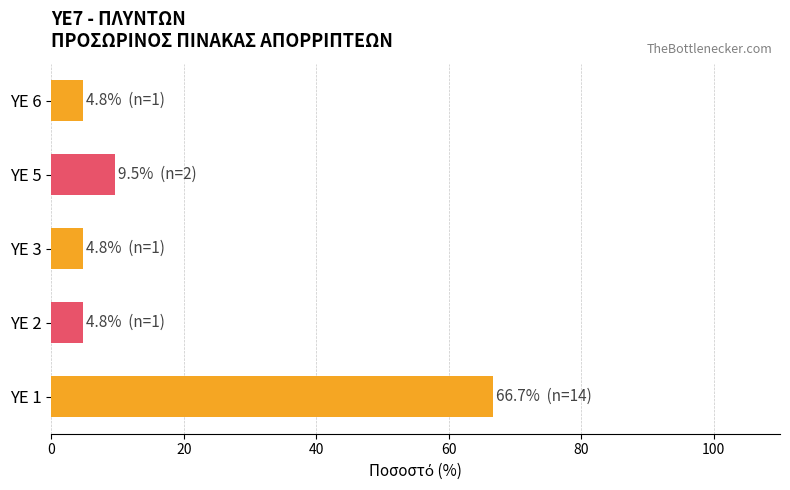

Reading bottom to top, extract all data points from this chart.

66.7	4.8	4.8	9.5	4.8